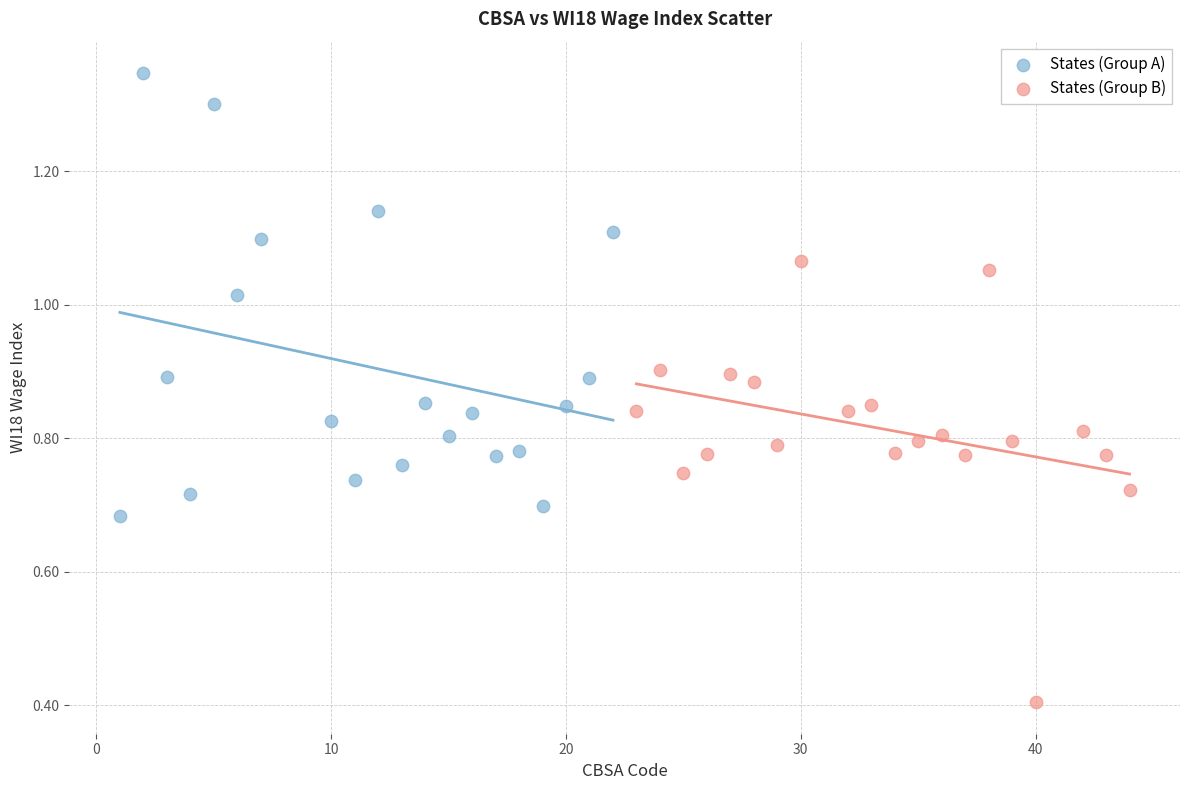

Which series reaches the maximum Y coordinate?

States (Group A)